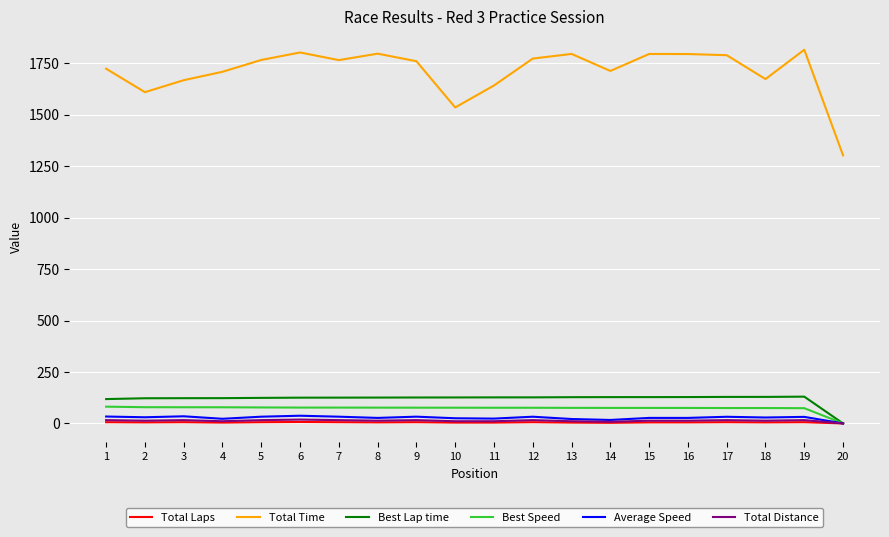

How many Total Laps values are between 4 and 6?

17